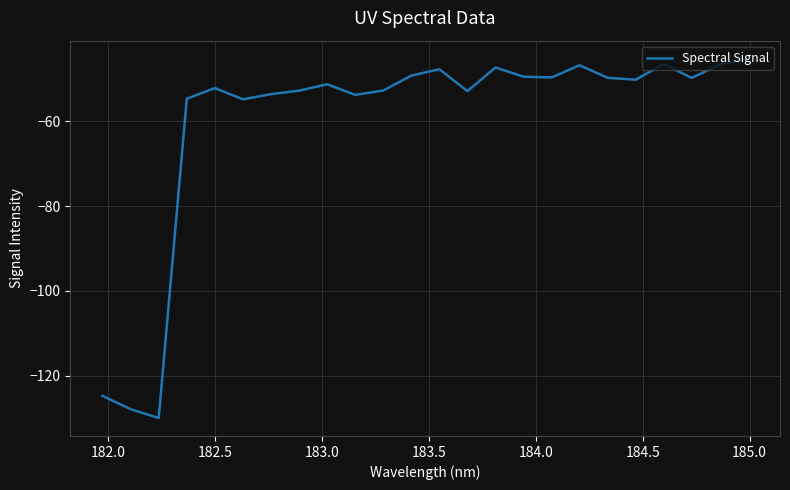

What is the greatest value displayed?

-45.3